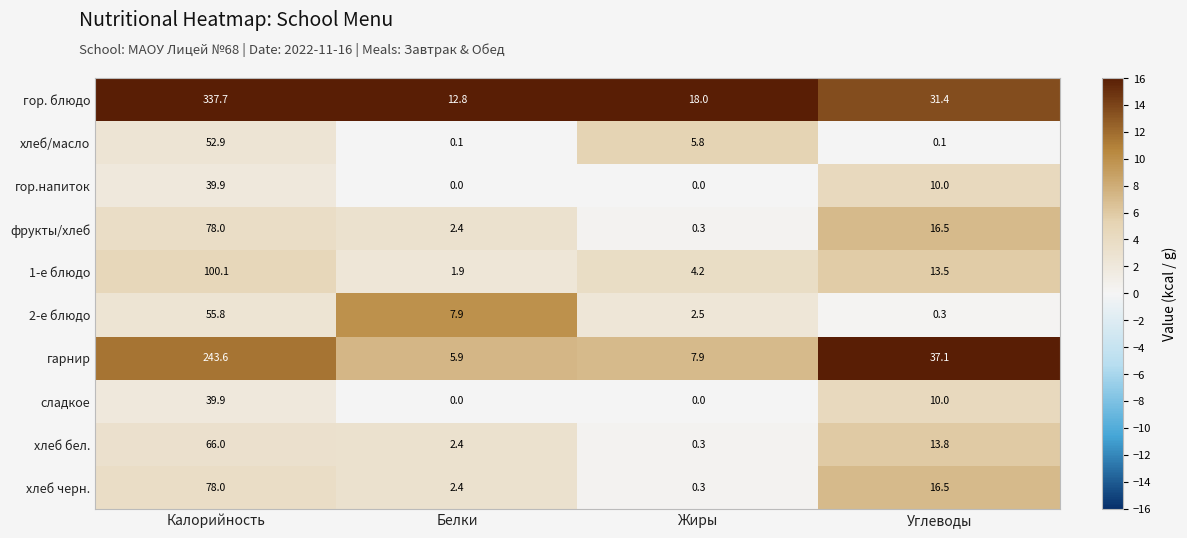

What is the difference between the highest and lowest values at Углеводы?

37.0